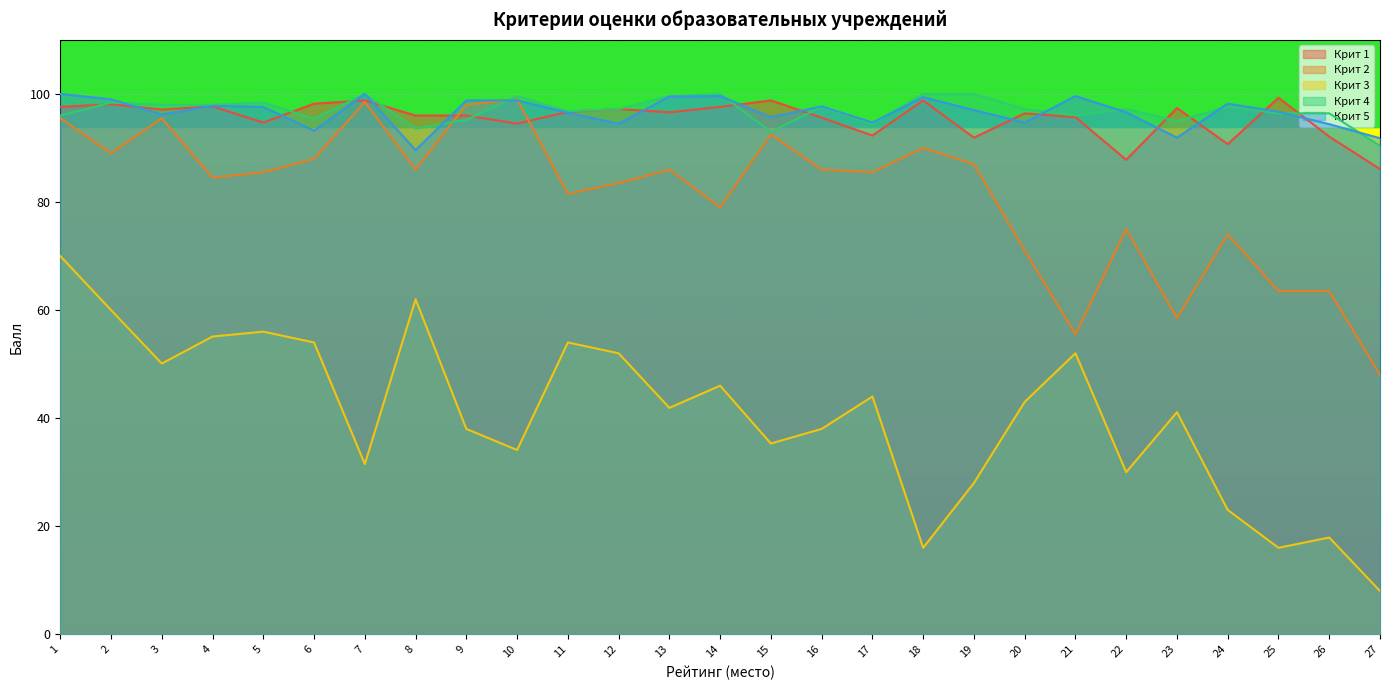

In Крит 2, how many points are lower than both neighbors (excluding endpoints)?

8